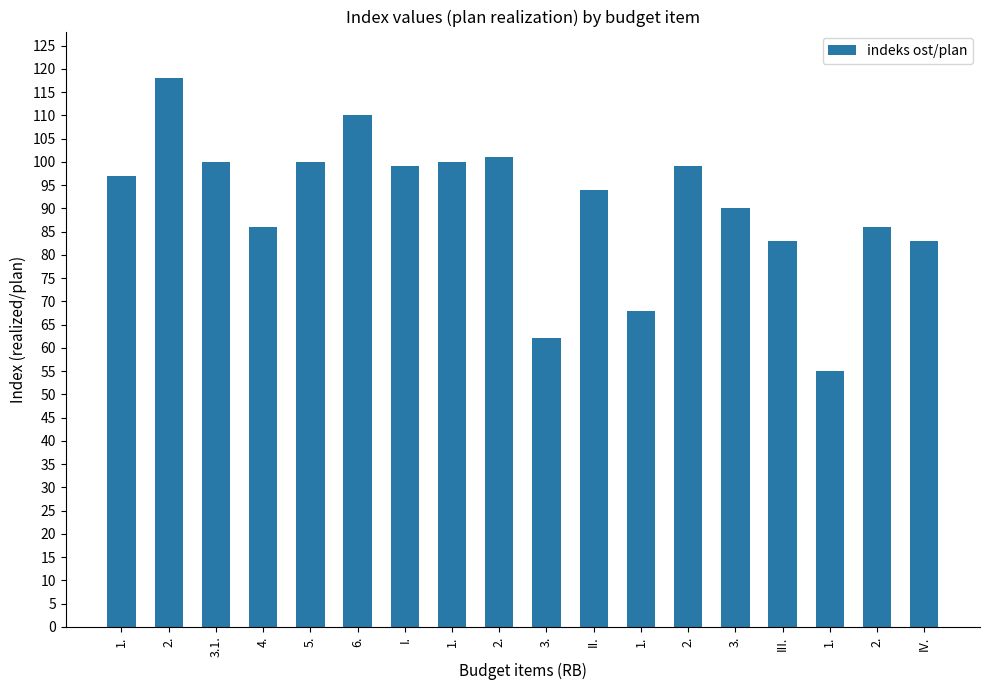

At which label does the data first exceed 97?

2.